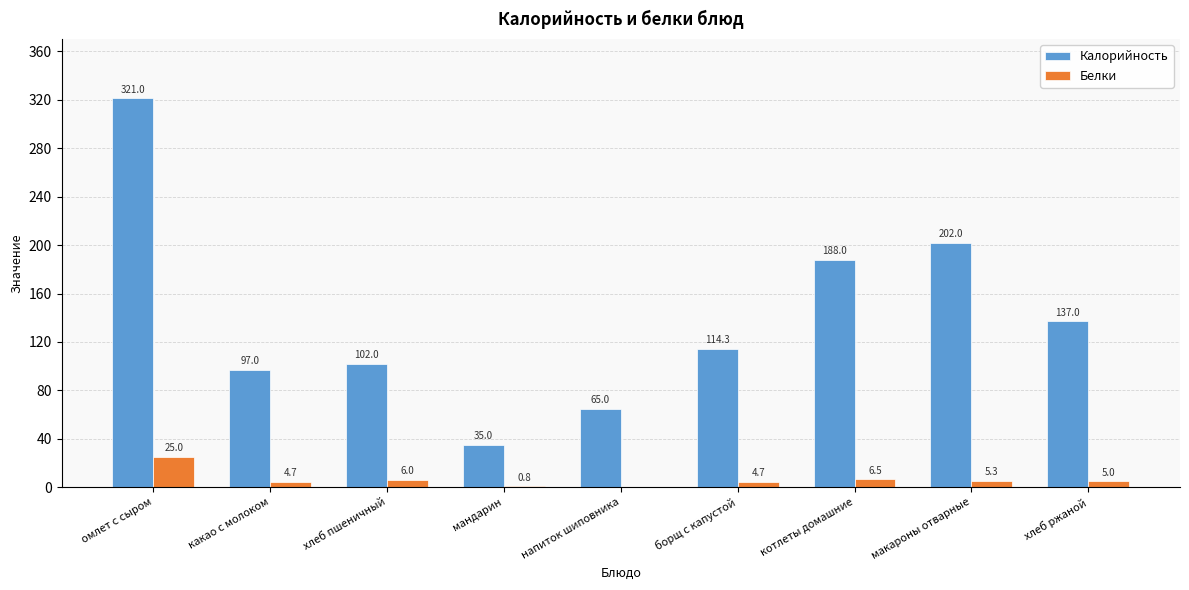

What is the sum of the Калорийность values at напиток шиповника and мандарин?

100.0